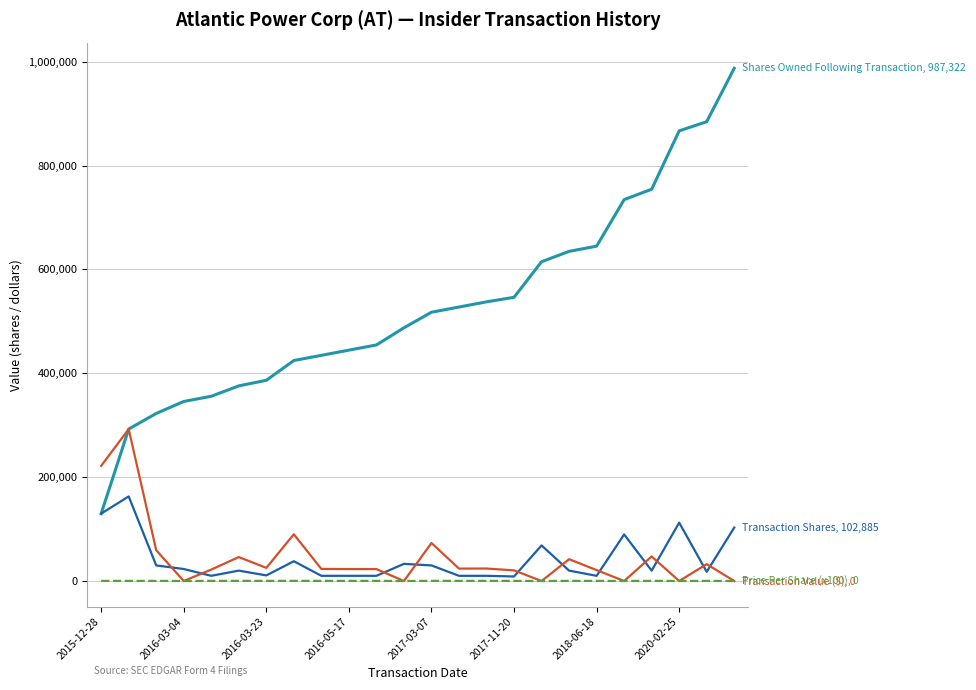

What is the greatest value displayed?

987322.0